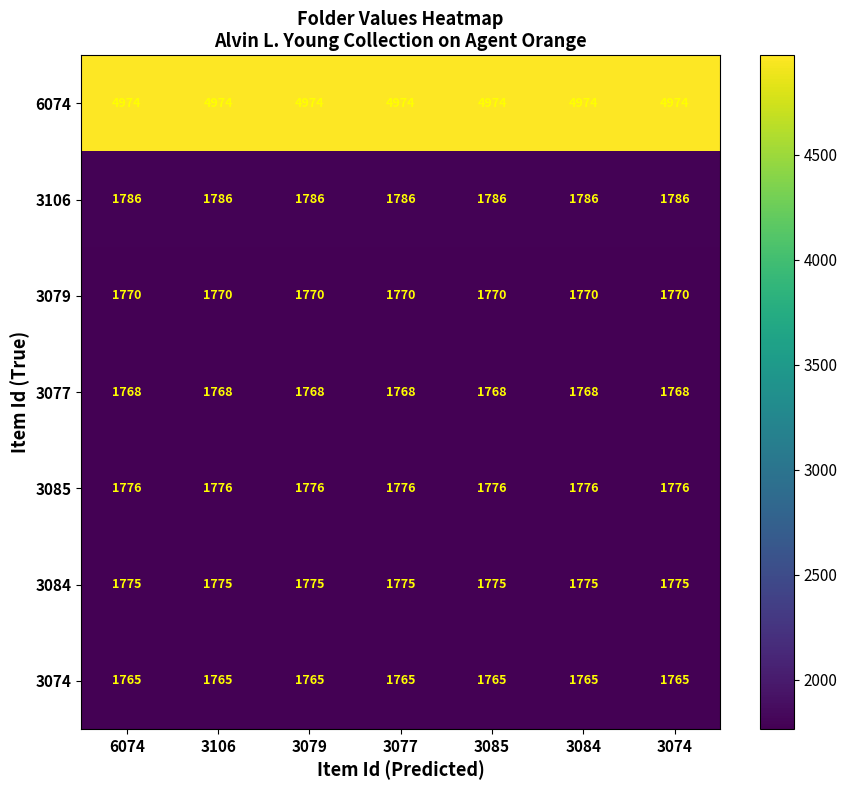

The 3106 series shows 1786 at 3084. True or false?

True